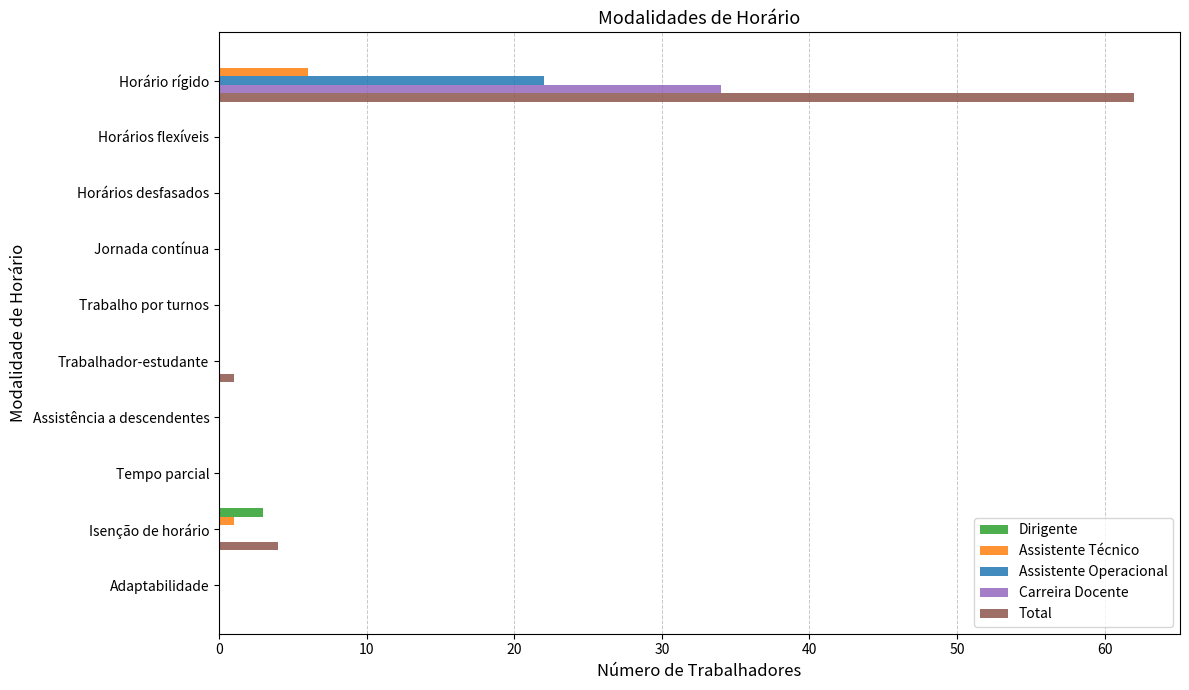

The Carreira Docente series shows 0 at Horários desfasados. True or false?

True